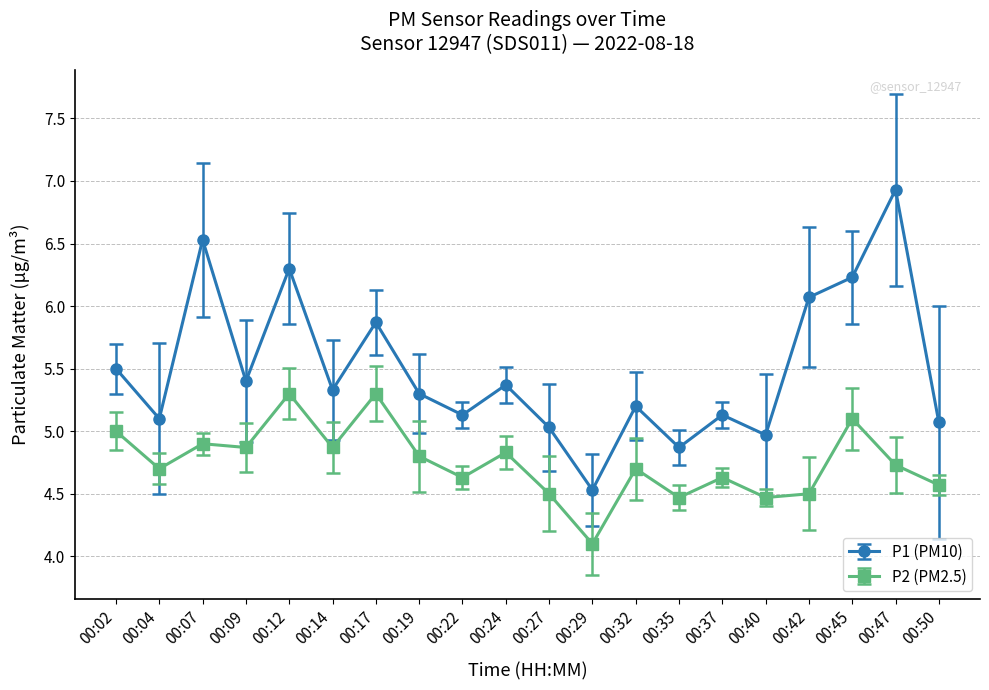

True or false: P2 (PM2.5) has a value of 4.7 at 00:32.

True